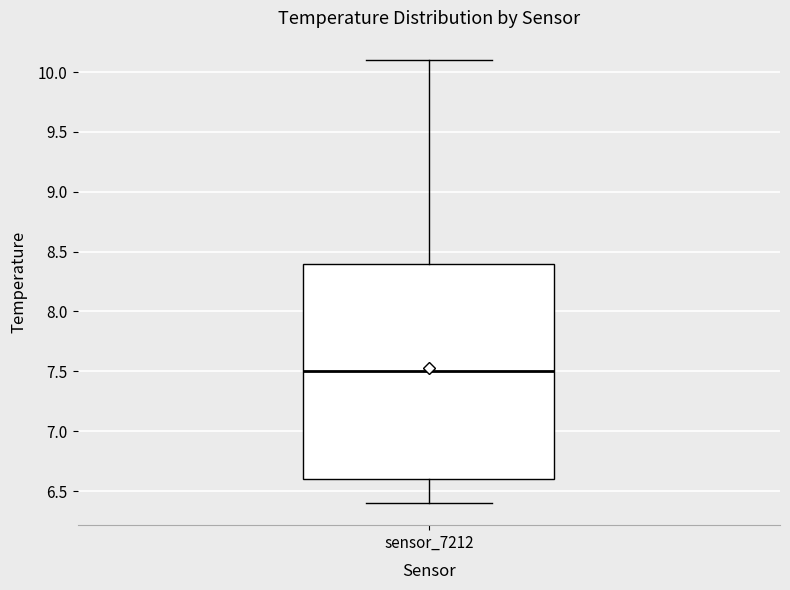

Transcribe this box plot: give where the median line is, the range the box spans, and where the two whiskers end, as read against the y-axis. The values are not printed on the chart, so give them approximately, as read against the axis.

median 7.5, box 6.6 to 8.4, whiskers 6.4 to 10.1